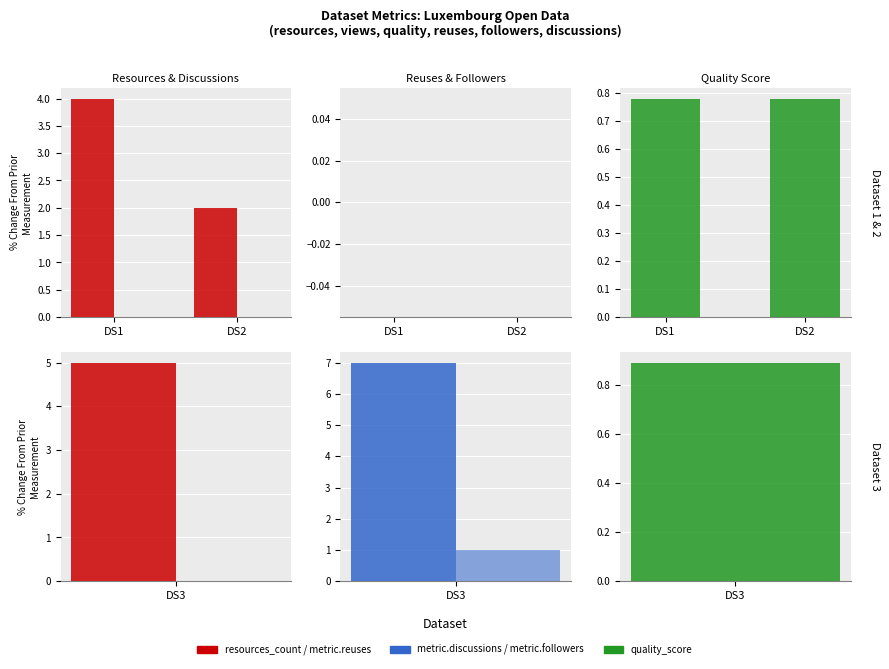

At which label does metric.reuses reach its peak?

DS1